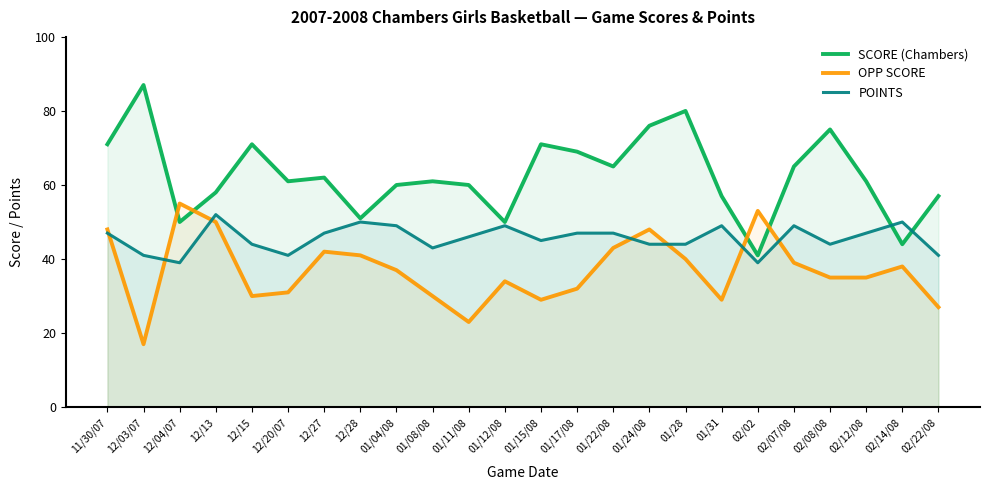

At which label does OPP SCORE reach its peak?

12/04/07